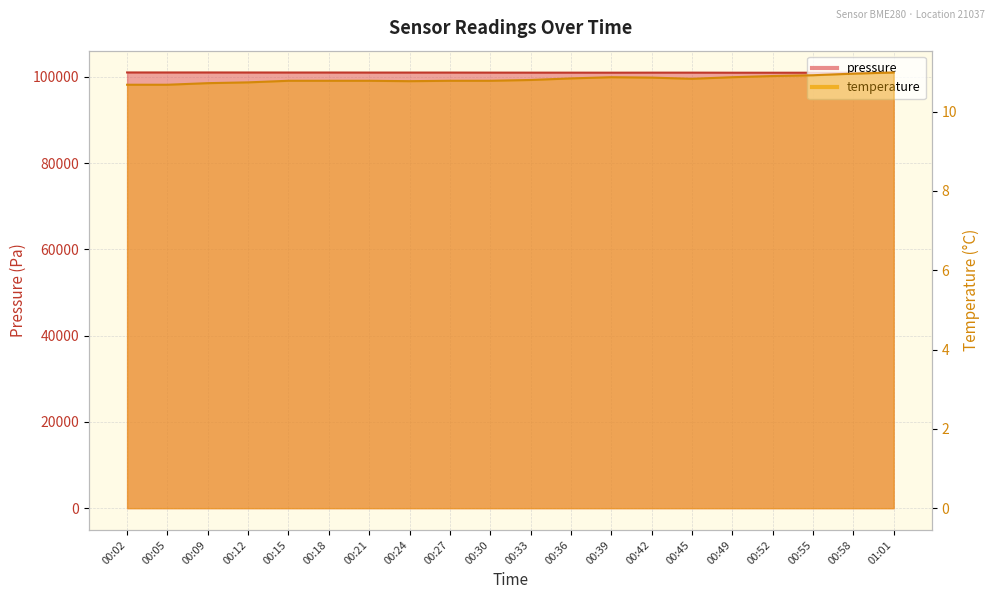

How many data points does each series have?

20